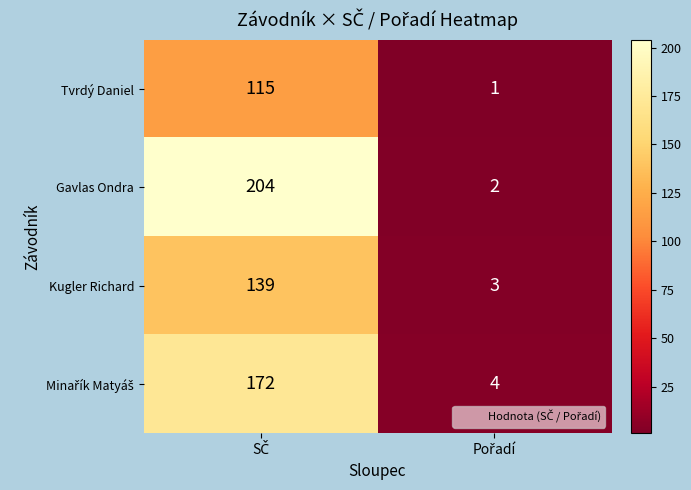

Which series has the largest total across all categories?

Gavlas Ondra